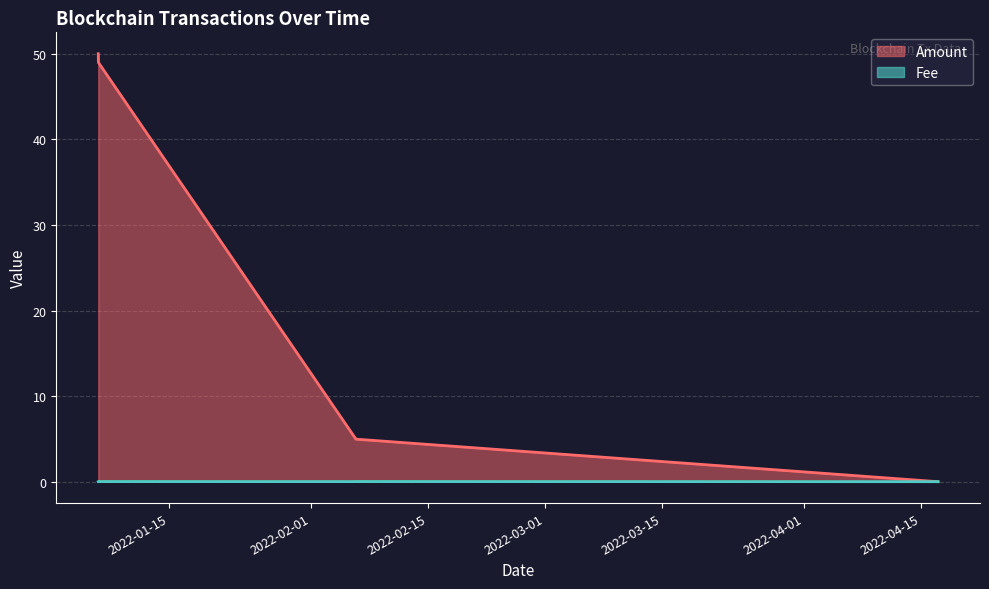

Between which two adjacent categories do Amount and Fee first intersect?

2022-04-17 and 2022-02-06 08:51